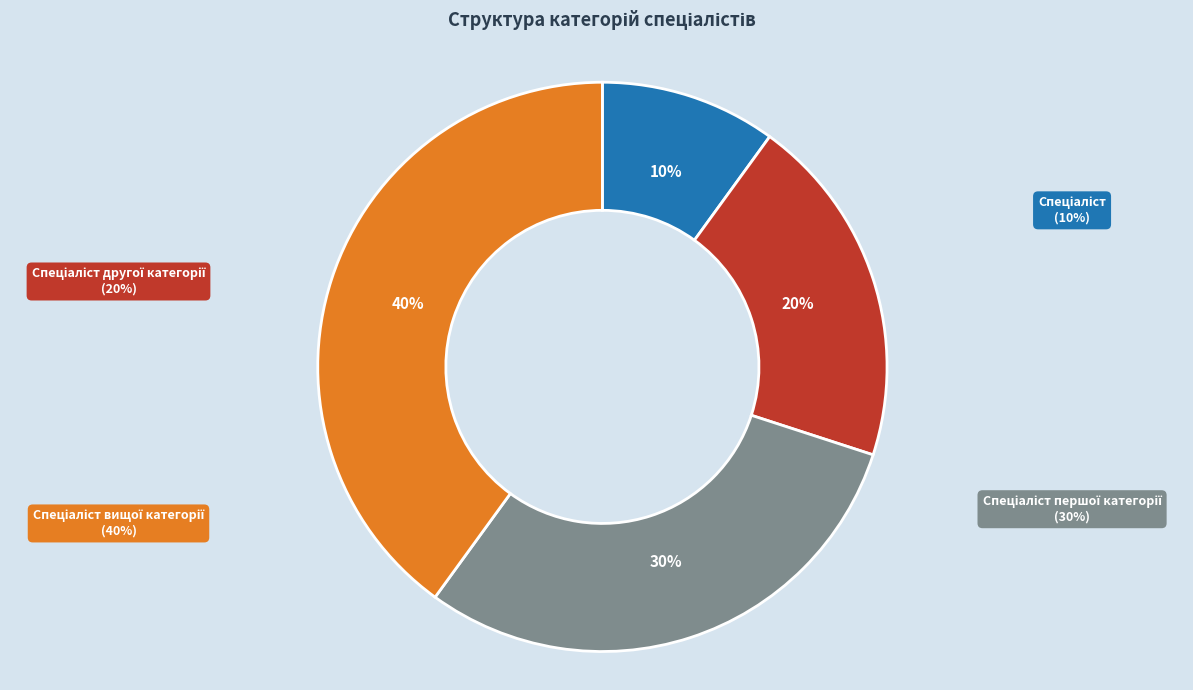

To the nearest percent, what is the average slice percentage?

25%